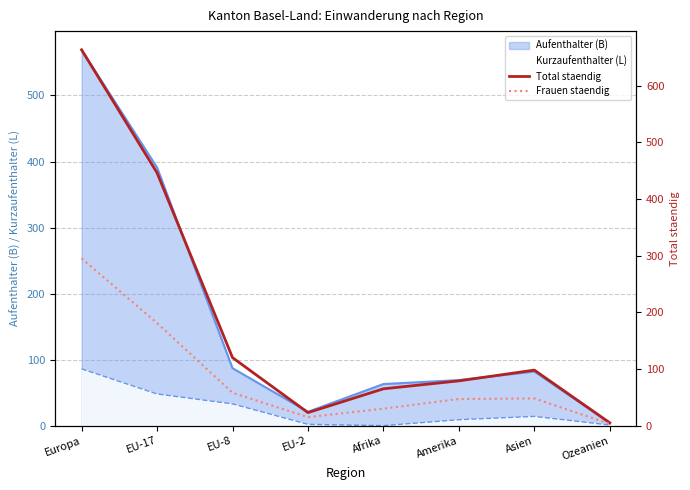

True or false: Frauen staendig and Total staendig intersect in this chart.

False